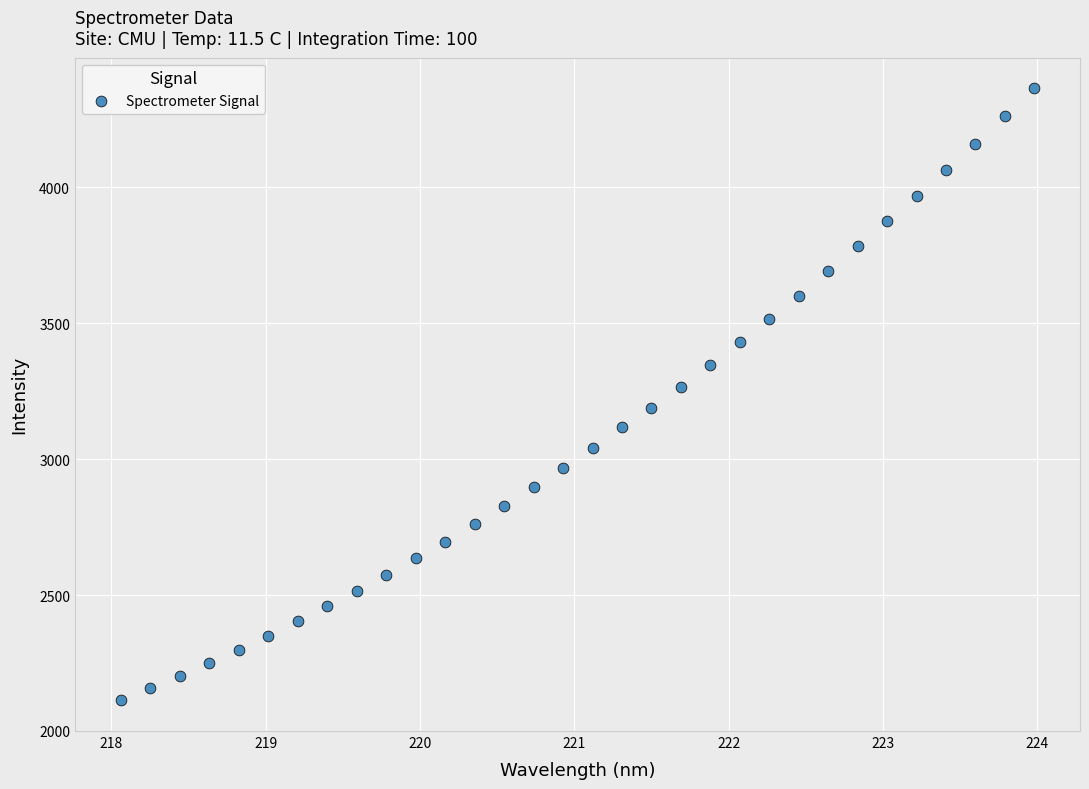

What is the range of Y values (max minus min)?

2252.2